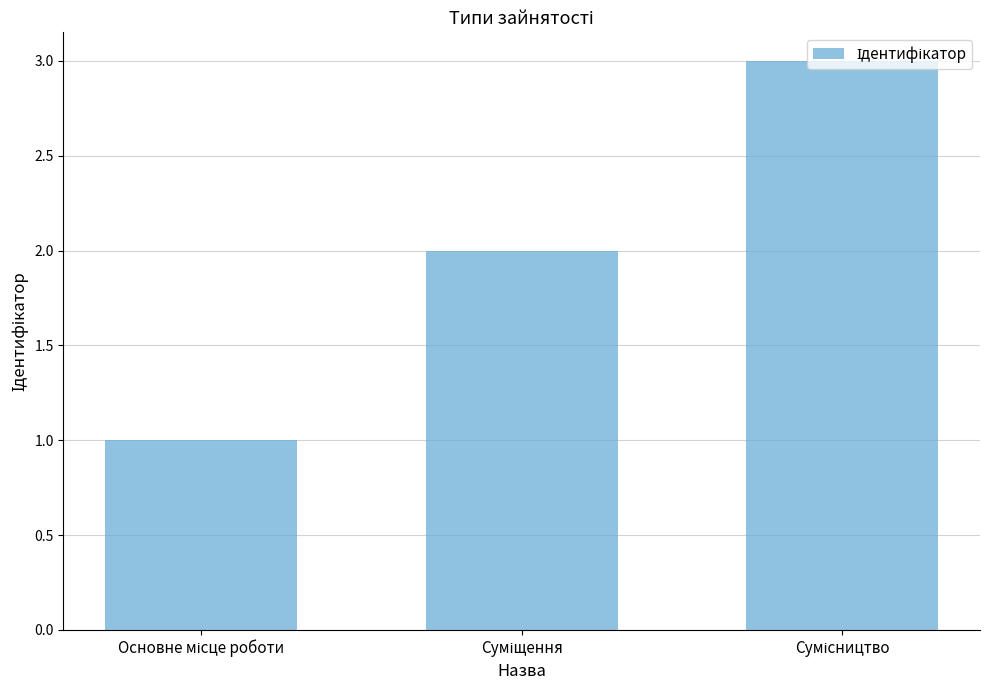

What is the difference between the maximum and second lowest values?

1